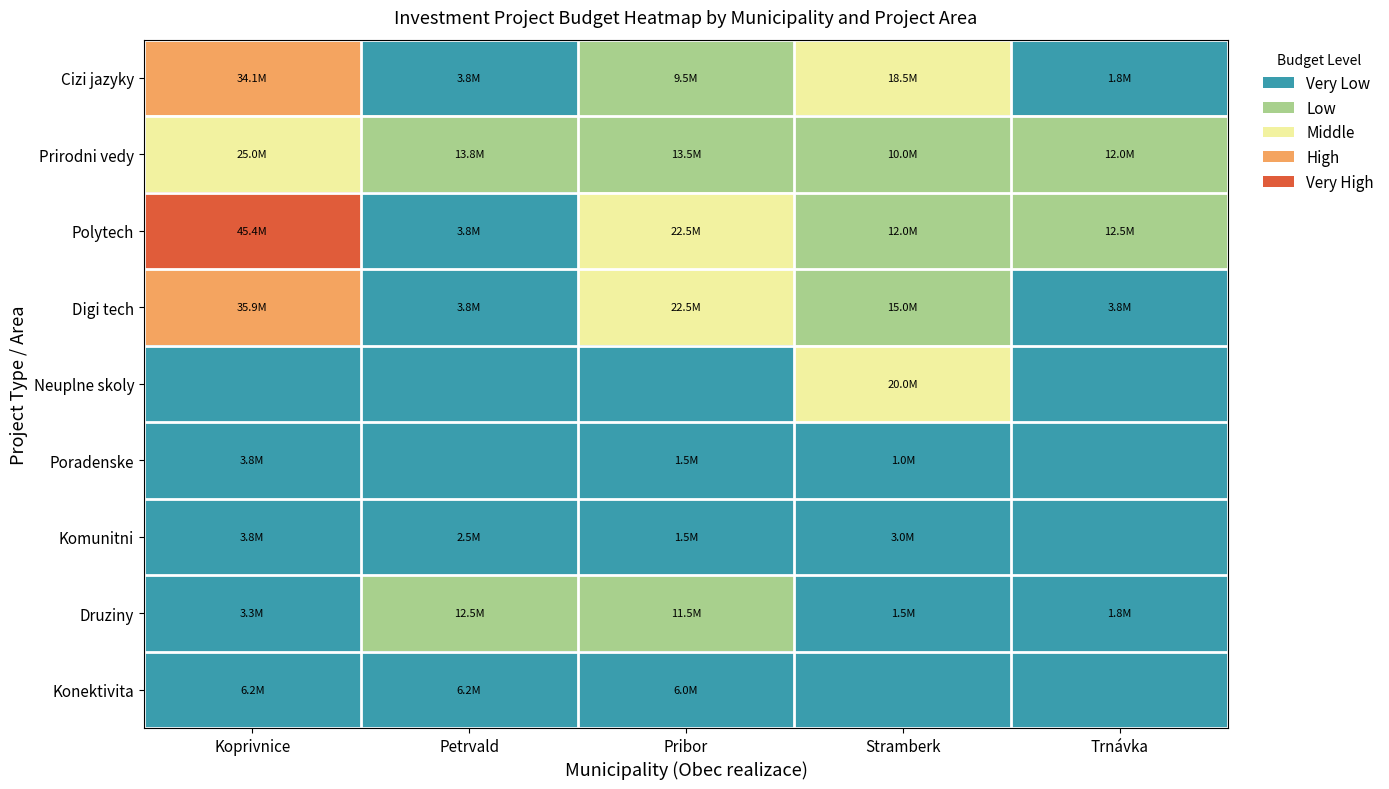

What is the total value across all series at Petrvald?

46250000